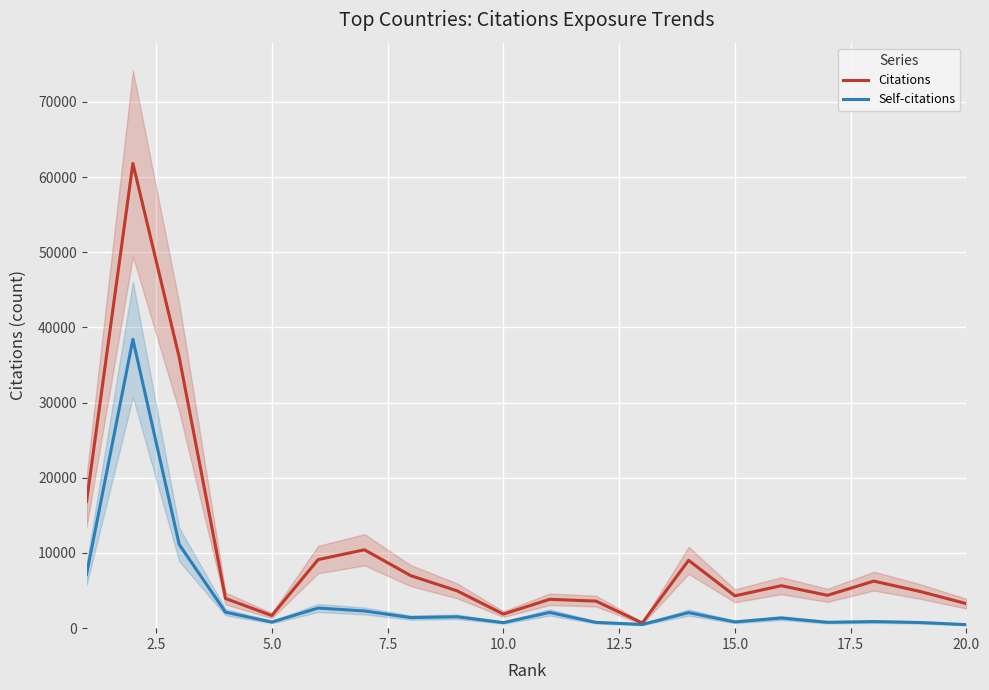

What is the minimum value for Self-citations?

471